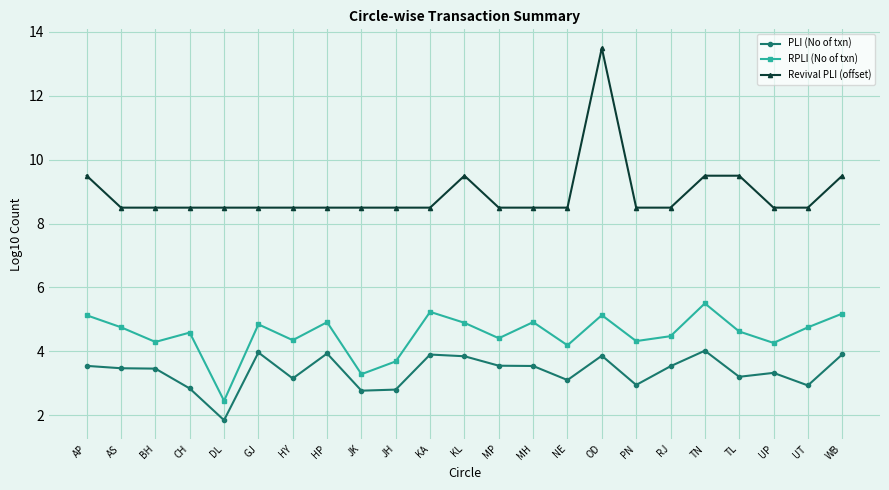

True or false: Revival PLI (offset) has a value of 5.8 at UP.

False